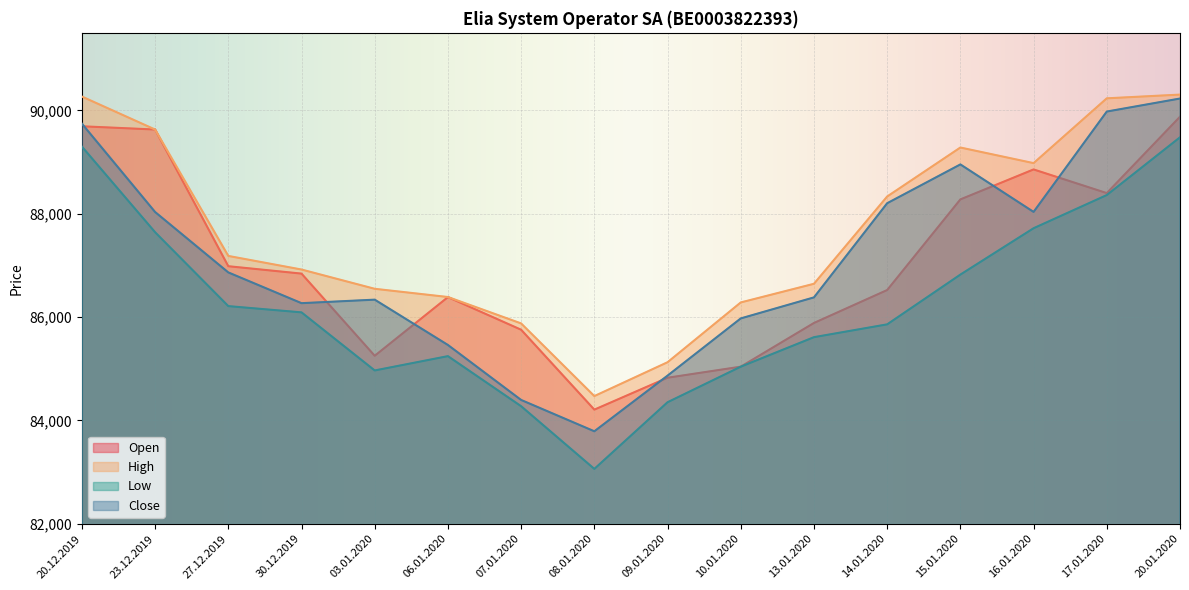

Reading right to left, what are all the values shown in this chart?

Open: 89877	88399	88857	88277	86523	85886	85040	84826	84209	85755	86386	85251	86841	86984	89629	89692
High: 90305	90233	88979	89281	88333	86644	86283	85126	84471	85877	86388	86547	86920	87183	89629	90267
Low: 89479	88361	87719	86822	85859	85611	85040	84352	83062	84275	85244	84967	86091	86212	87642	89299
Close: 90229	89977	88035	88954	88203	86381	85974	84867	83790	84396	85460	86337	86269	86864	88033	89743